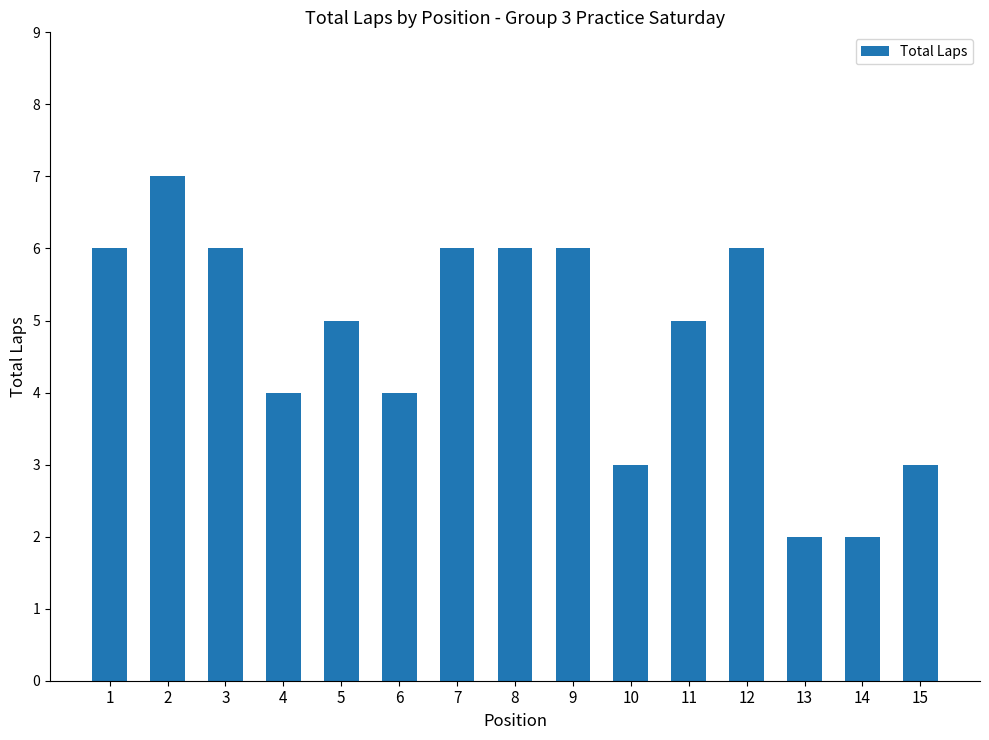

Which category has the highest value across all series?

2